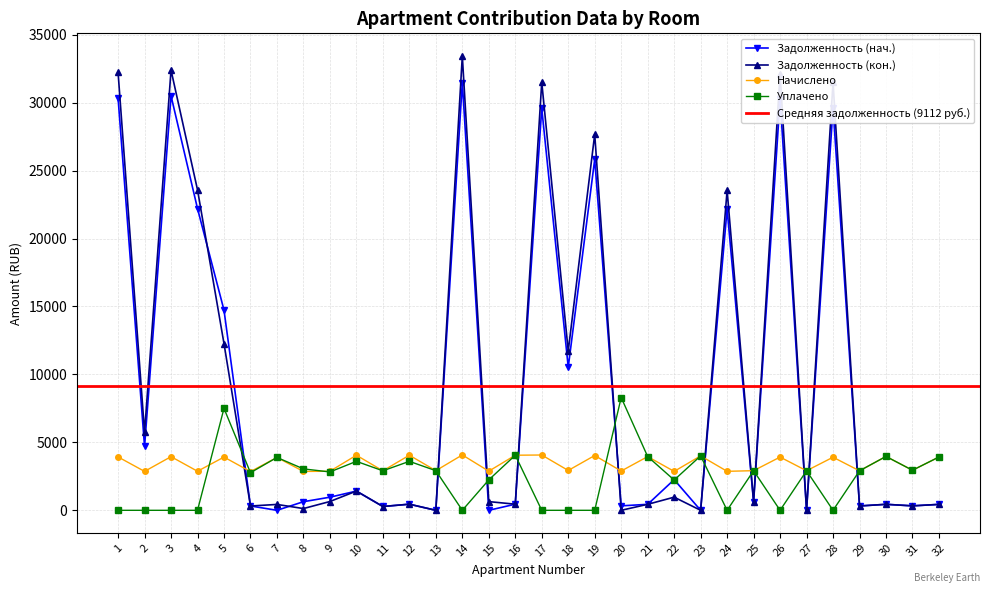

In zadolzhennost, how many points are lower than both neighbors (excluding endpoints)?

12